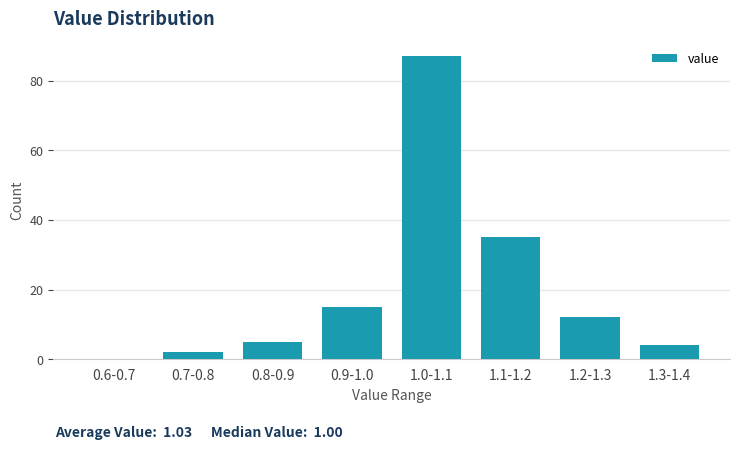

Reading left to right, list all the values displayed in this chart.

0.6-0.7=0	0.7-0.8=2	0.8-0.9=5	0.9-1.0=15	1.0-1.1=87	1.1-1.2=35	1.2-1.3=12	1.3-1.4=4